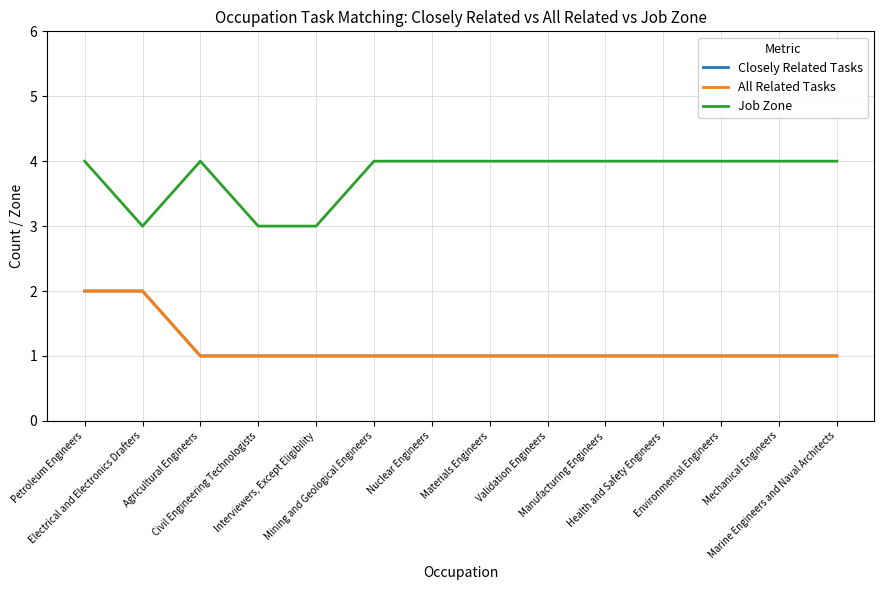

What is the spread (max minus min) of values at Health and Safety Engineers?

3